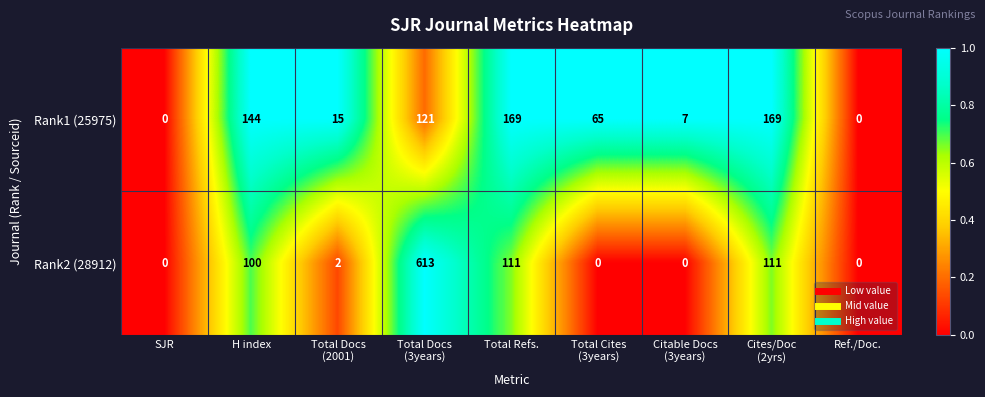

Count the number of categories in the chart.

9